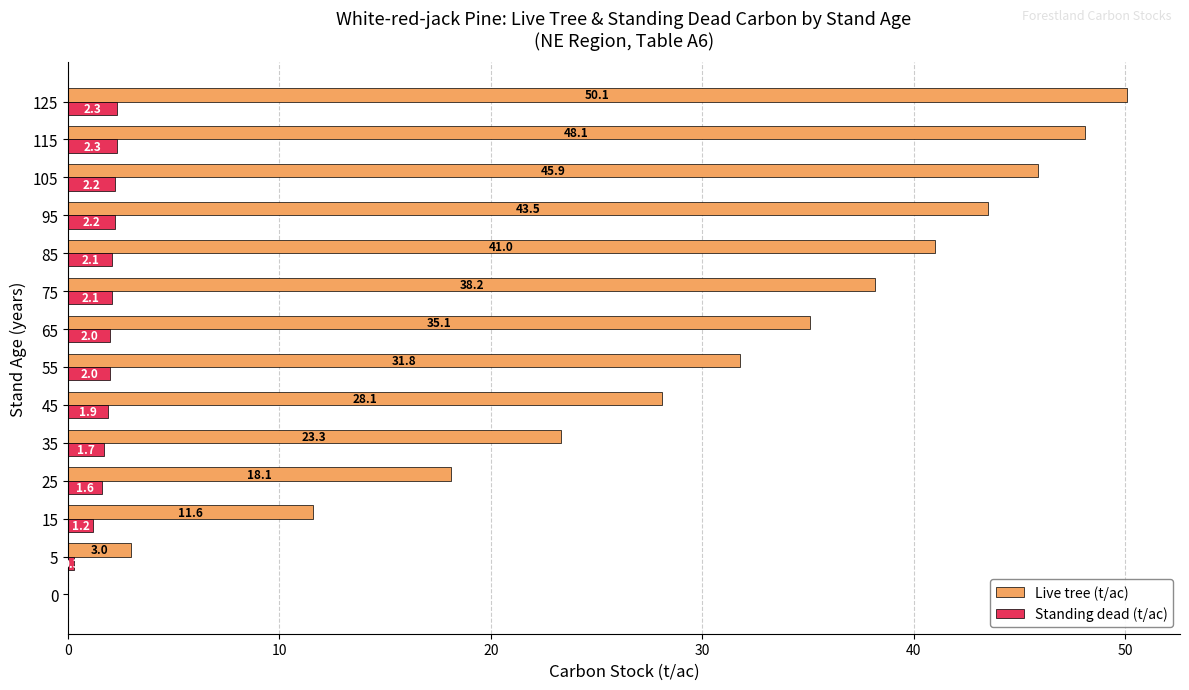

The Live tree (t/ac) series shows -18.8 at 0. True or false?

False